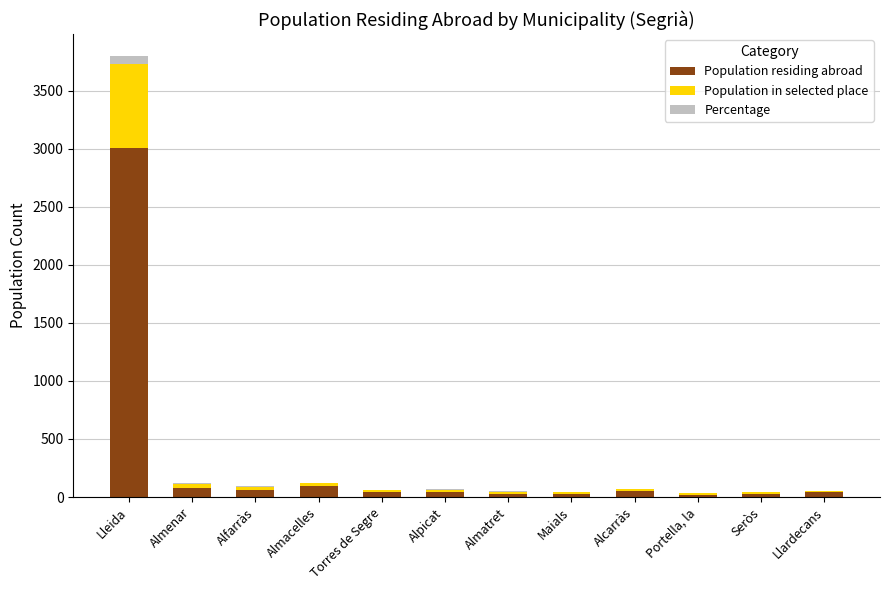

Which category has the highest value in the Population residing abroad series?

Lleida